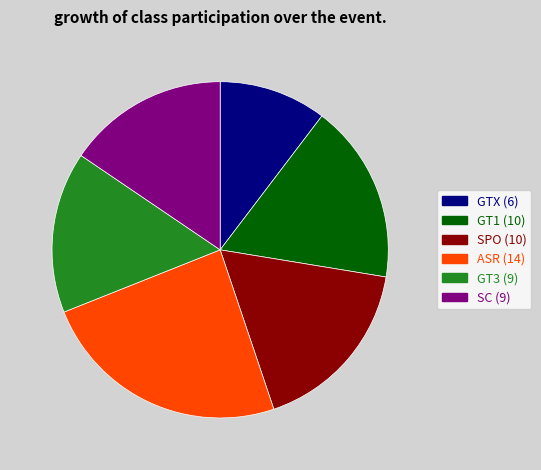

Is there a majority slice in this chart?

No